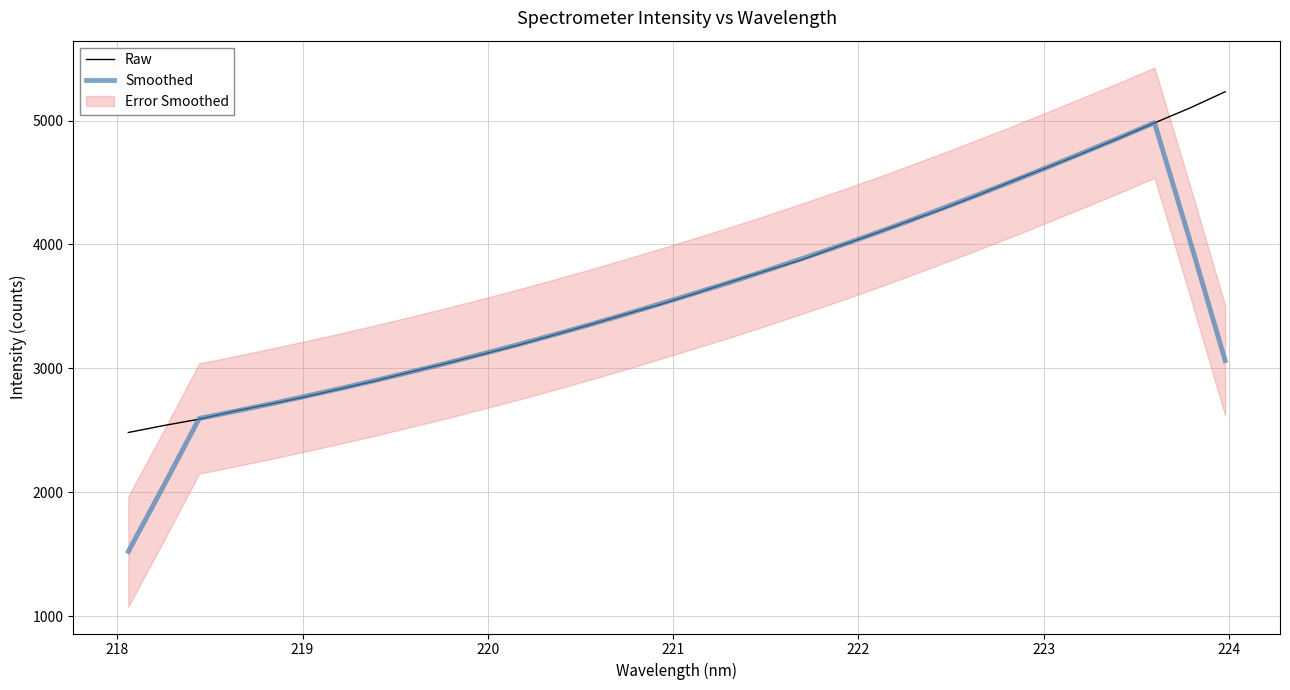

Rank the series by their maximum value, from highest to lowest.

Raw, Smoothed